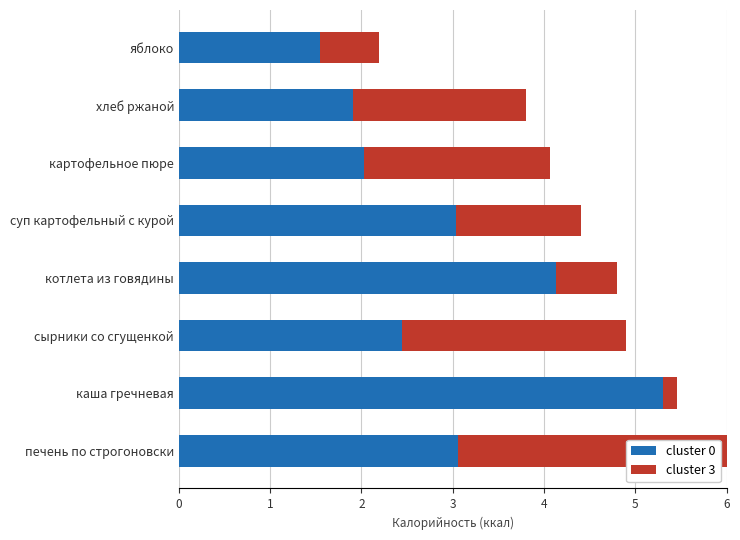

Between 0 and 4, which series saw the biggest shift?

cluster 3